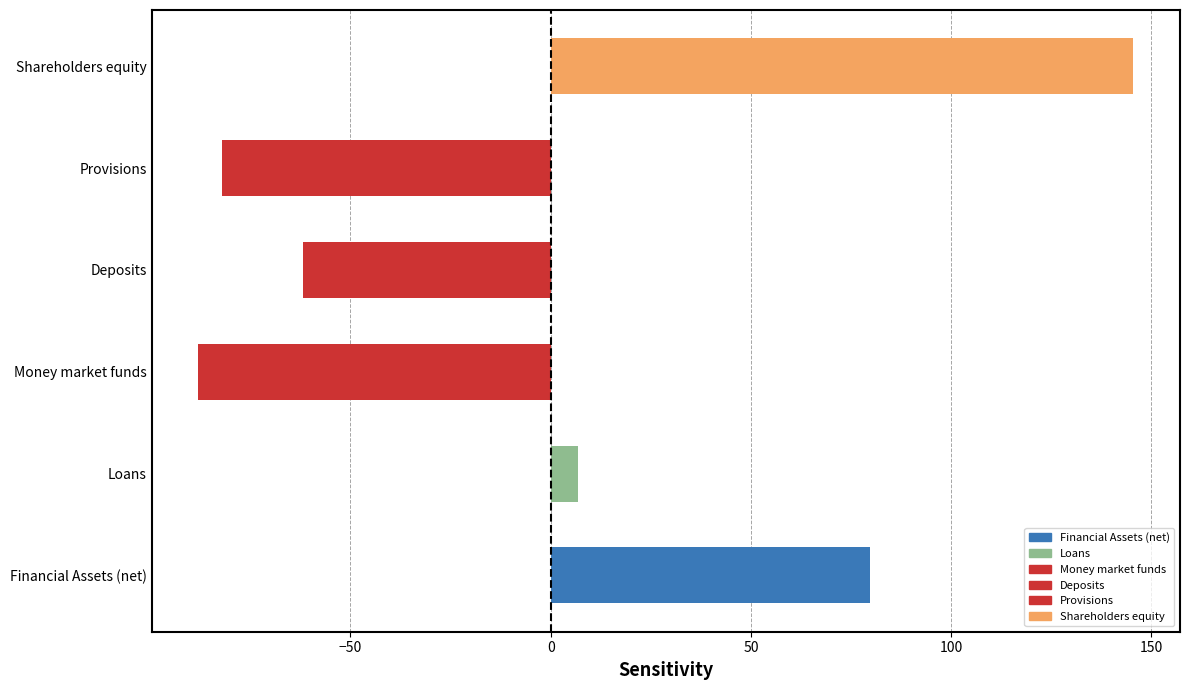

Are the bars horizontal?

Yes